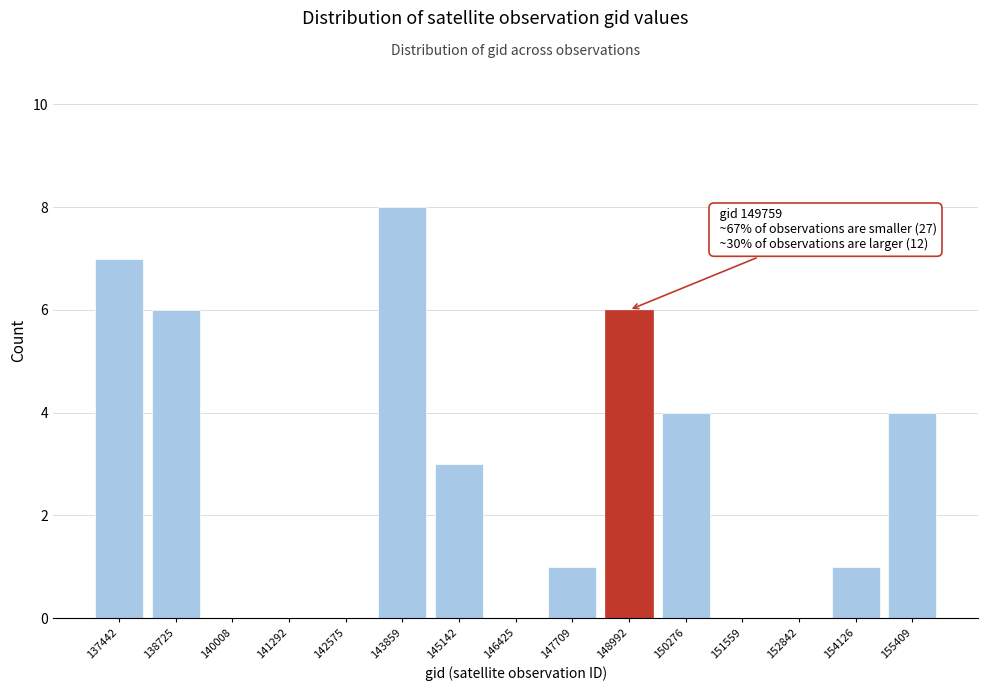

Reading right to left, list all the values displayed in this chart.

155409=4	154126=1	152842=0	151559=0	150276=4	148992=6	147709=1	146425=0	145142=3	143859=8	142575=0	141292=0	140008=0	138725=6	137442=7